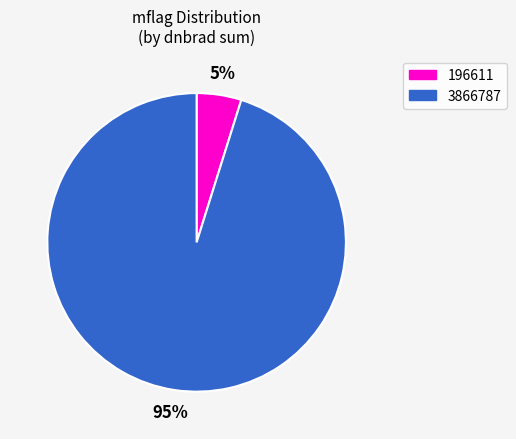

Which has a higher value, 196611 or 3866787?

3866787